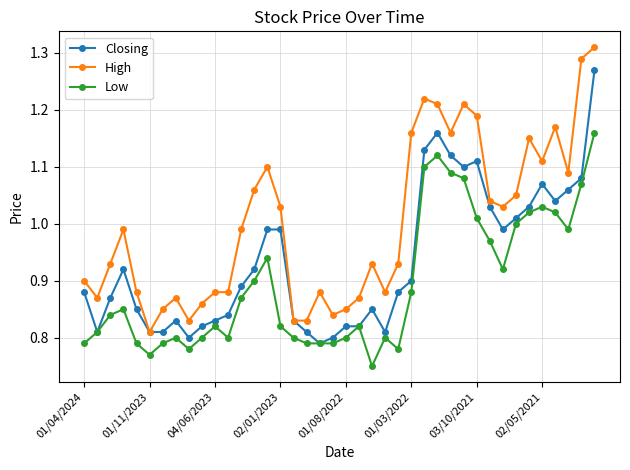

In Low, how many points are higher than both neighbors (excluding endpoints)?

8